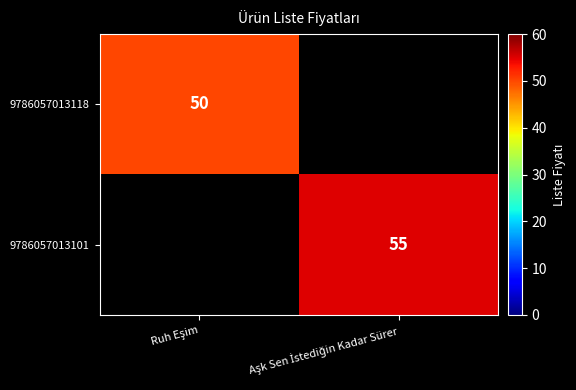

Is it true that 9786057013101 equals 17.1 at Aşk Sen İstediğin Kadar Sürer?

False